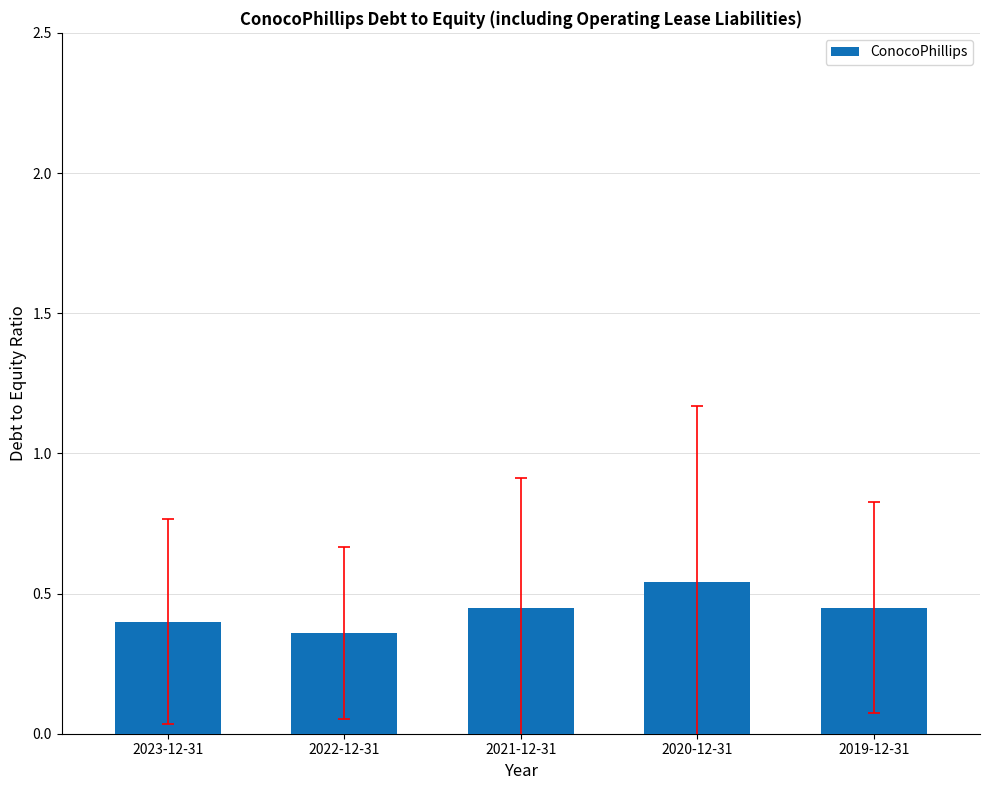

True or false: the data shows 0.9 at 2020-12-31.

False